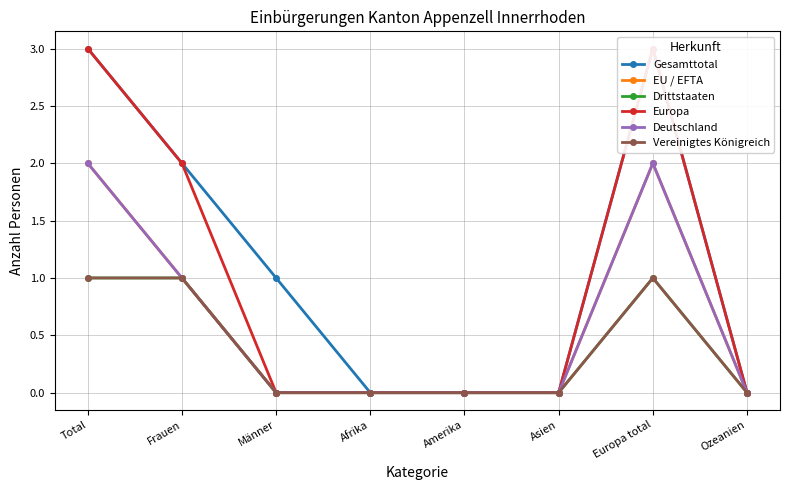

Rank the series by their maximum value, from highest to lowest.

Gesamttotal, Europa, EU / EFTA, Deutschland, Drittstaaten, Vereinigtes Königreich